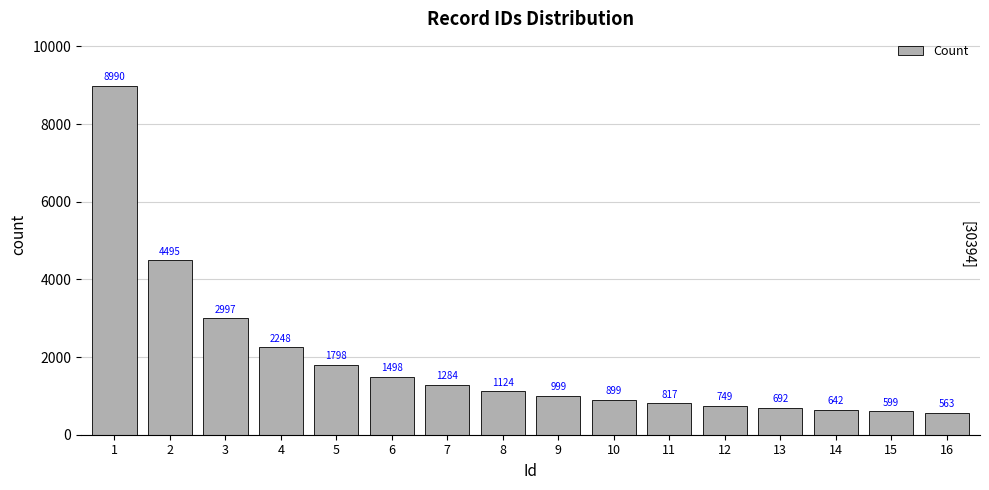

Reading left to right, what are all the values shown in this chart?

8990	4495	2997	2248	1798	1498	1284	1124	999	899	817	749	692	642	599	563